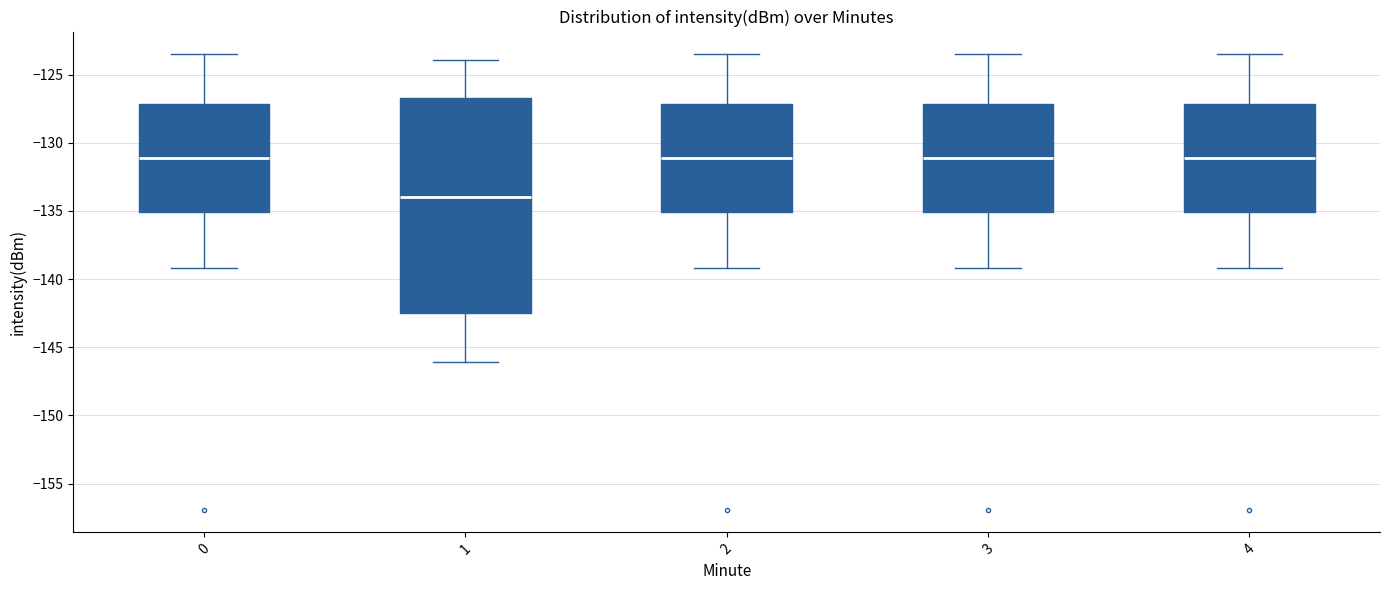

Where is the upper edge of the box at x = 1 on the y-axis? The values are not printed on the chart, so give them approximately, as read against the axis.

-126.5